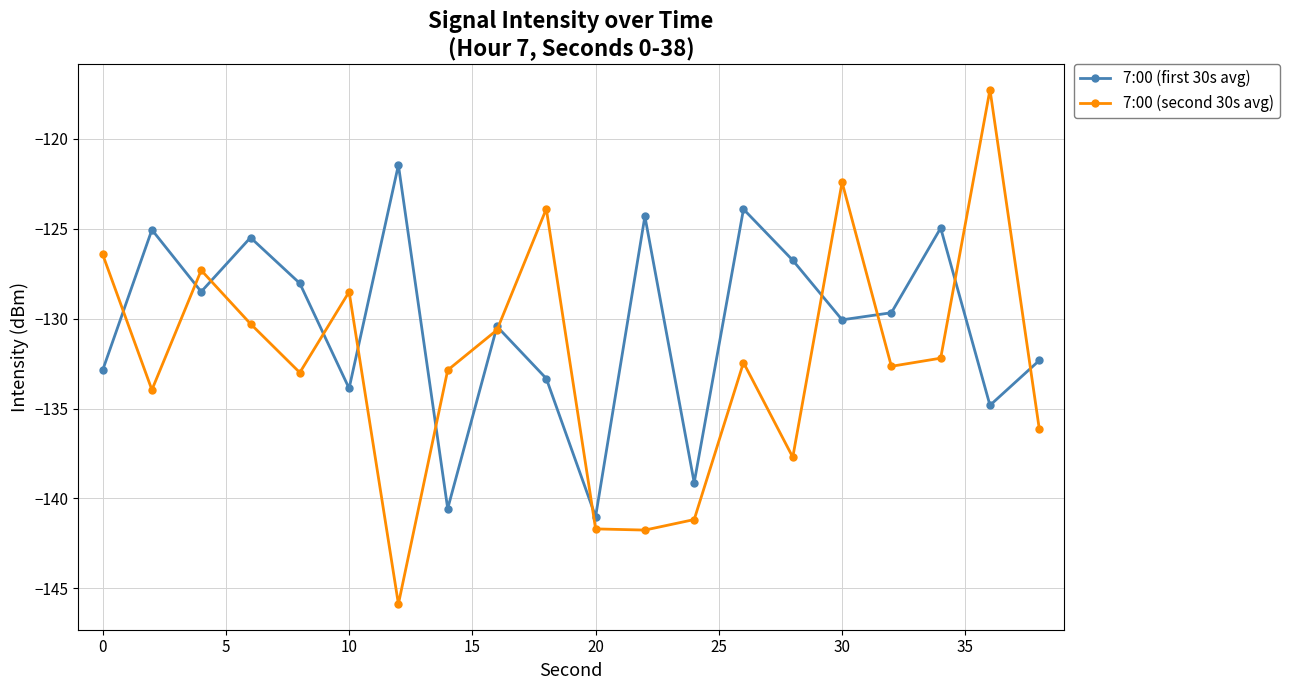

What is the lowest value of the 7:00 (second 30s avg) series?

-145.9